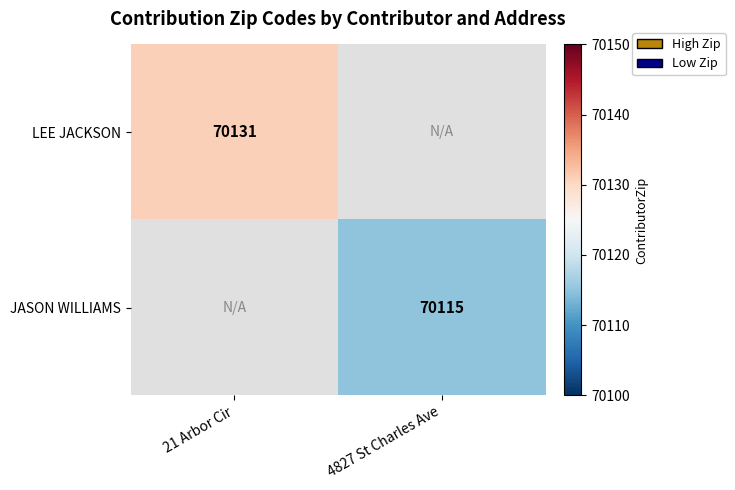

At how many categories does at least one series exceed 70127?

1